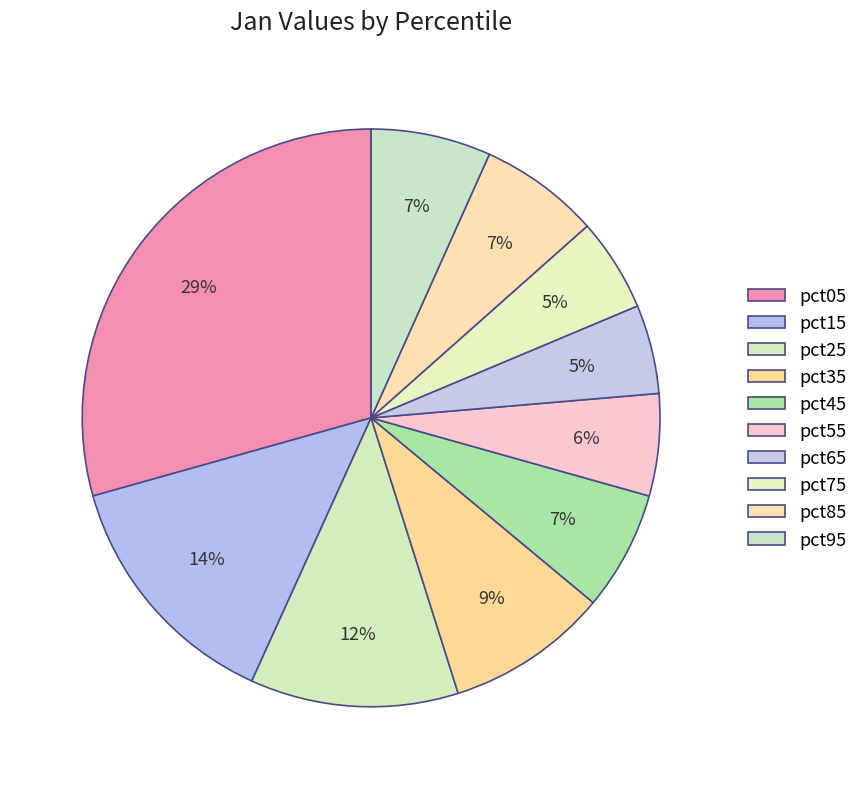

Combined, what portion of the pie is pct35 and pct25?

20.7%